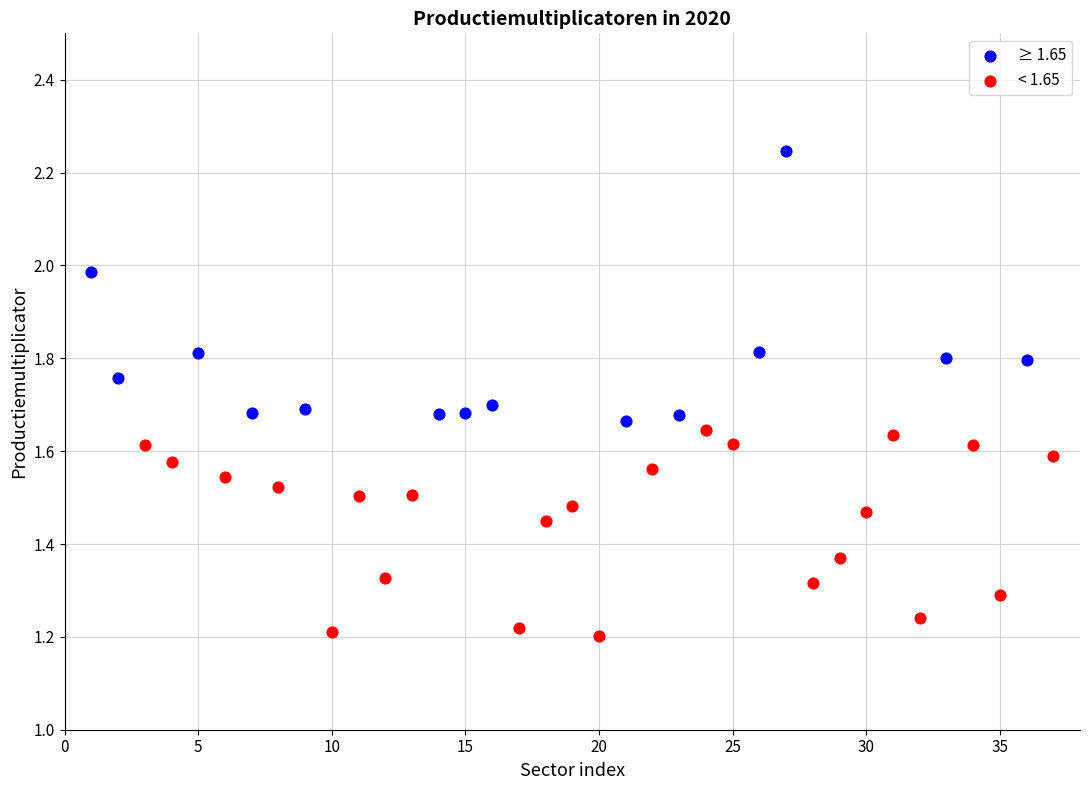

Which series contains the lowest Y value?

< 1.65